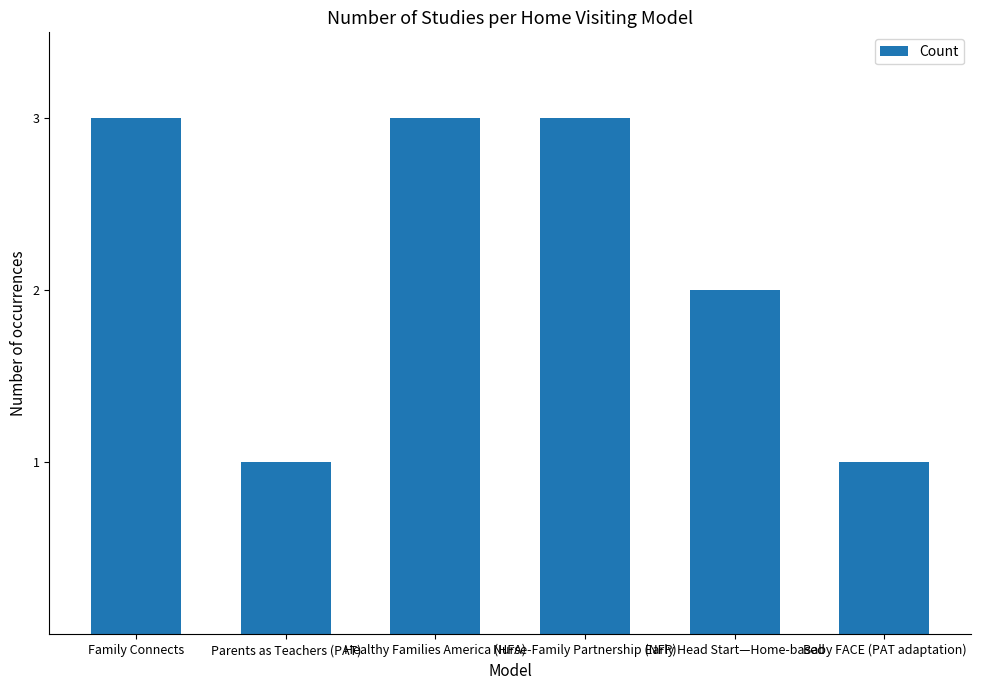

What is the difference between the values at Early Head Start—Home-based and Baby FACE (PAT adaptation)?

1